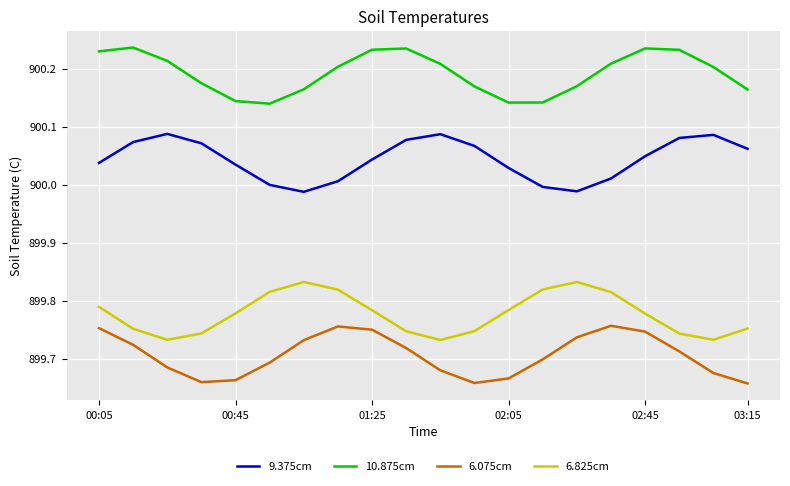

True or false: 9.375cm and 10.875cm intersect in this chart.

False